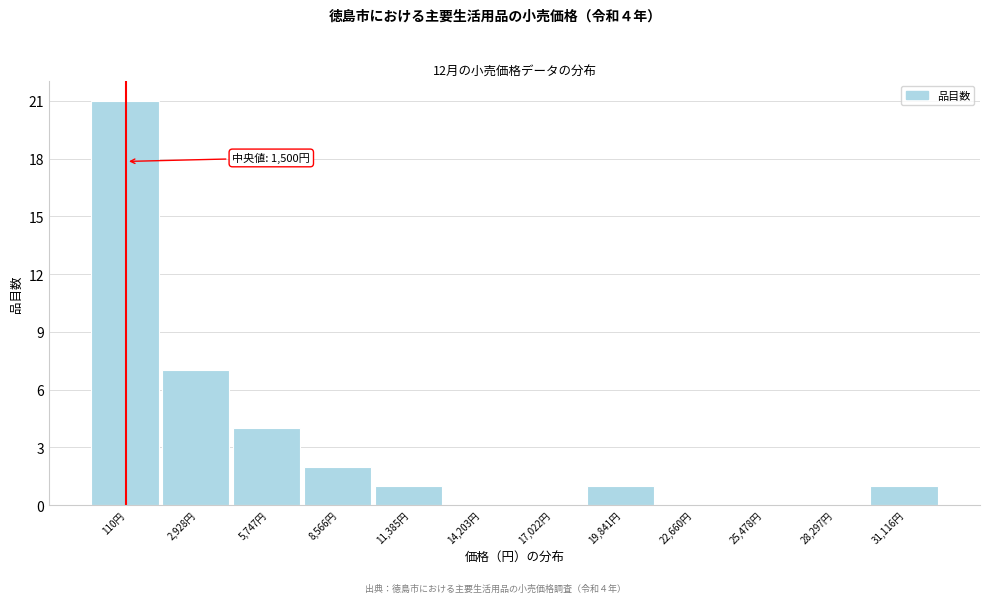

Reading left to right, transcribe all the data shown in this chart.

110円=21	2,928円=7	5,747円=4	8,566円=2	11,385円=1	14,203円=0	17,022円=0	19,841円=1	22,660円=0	25,478円=0	28,297円=0	31,116円=1